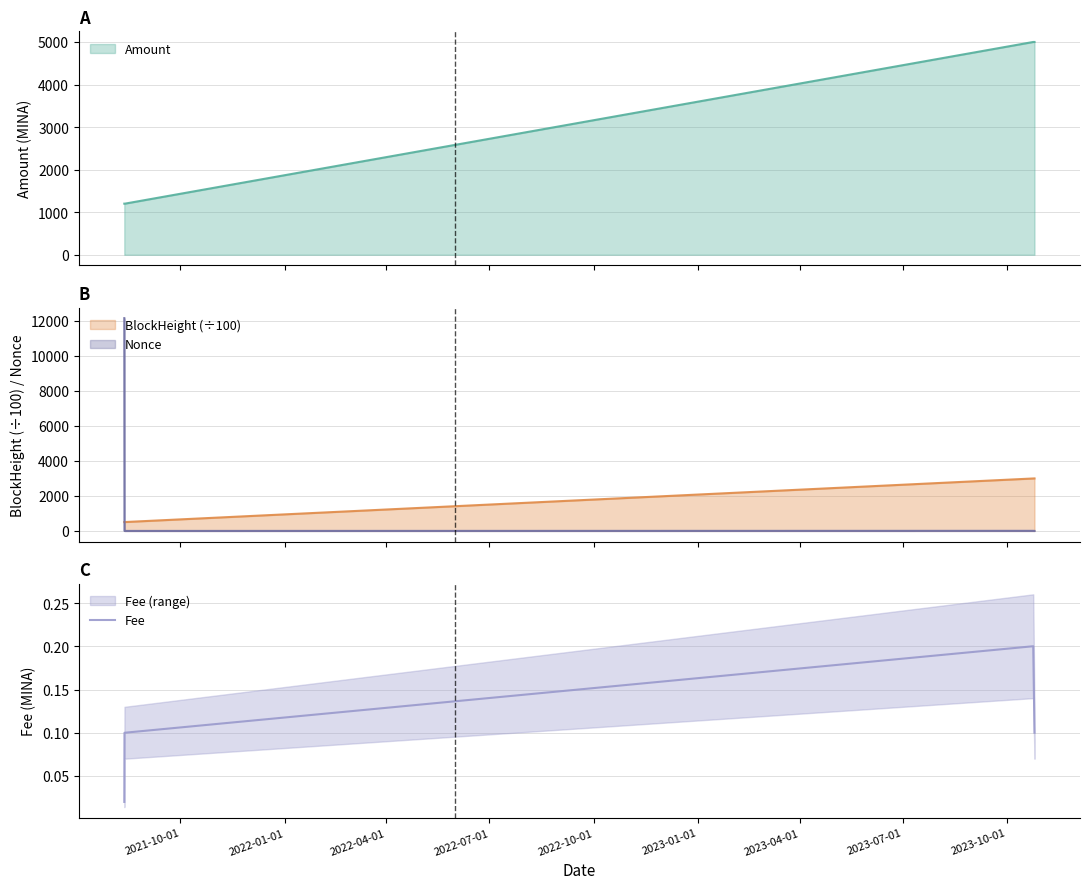

Count the values in the range 0 to 1.

4